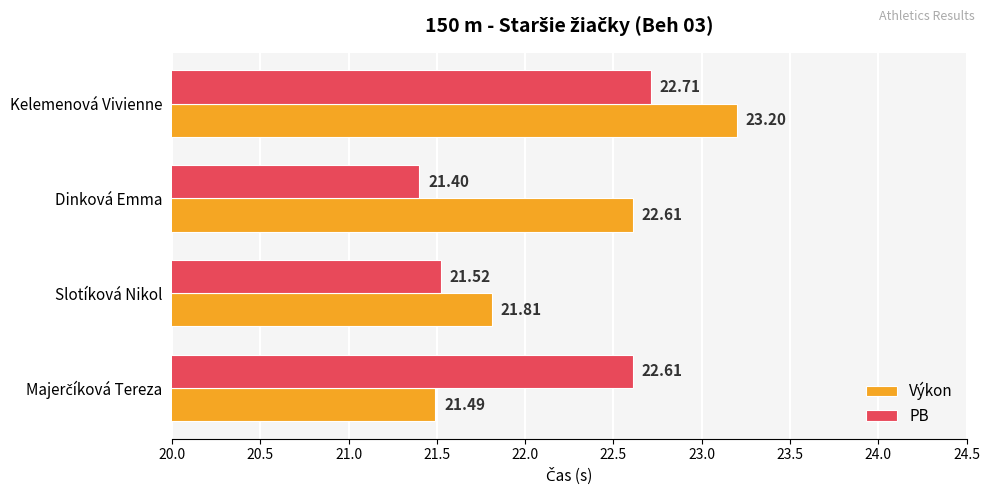

How many values in the Výkon series are below 22?

2